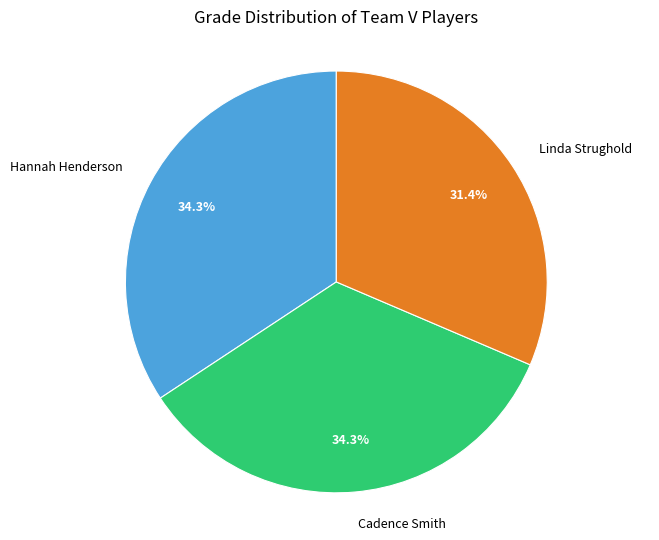

How many slices are in this pie chart?

3